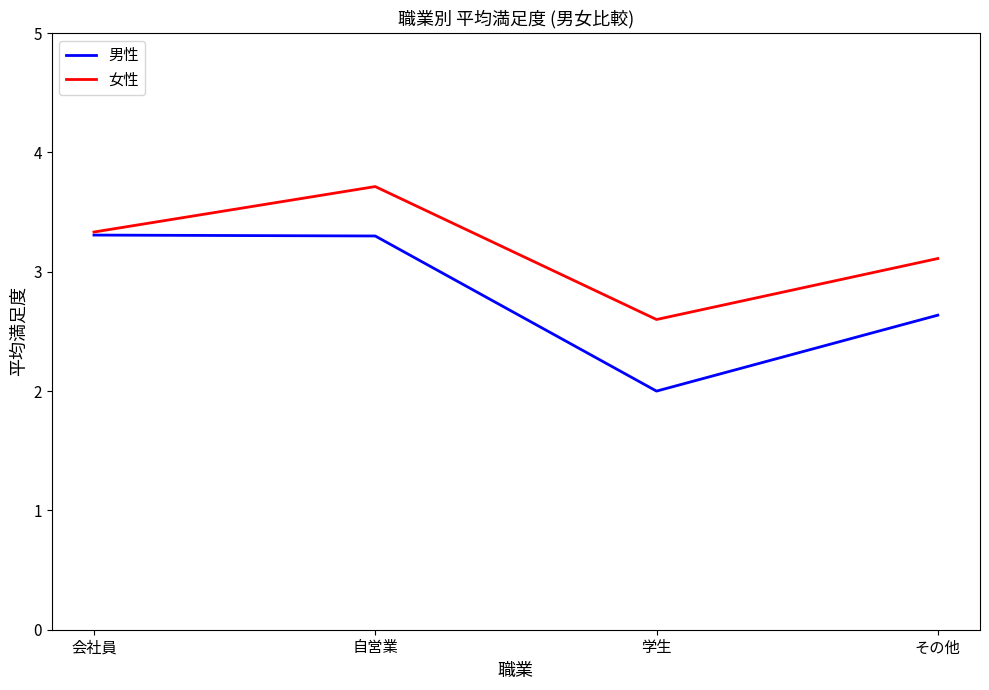

At which category is the sum across all series the highest?

自営業